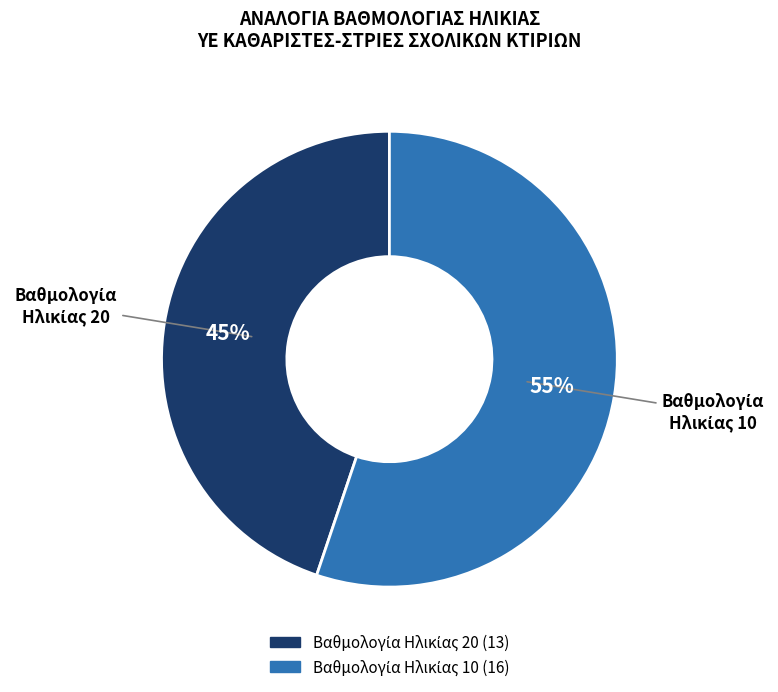

To the nearest percent, what is the difference between the largest and smallest slice percentages?

10%